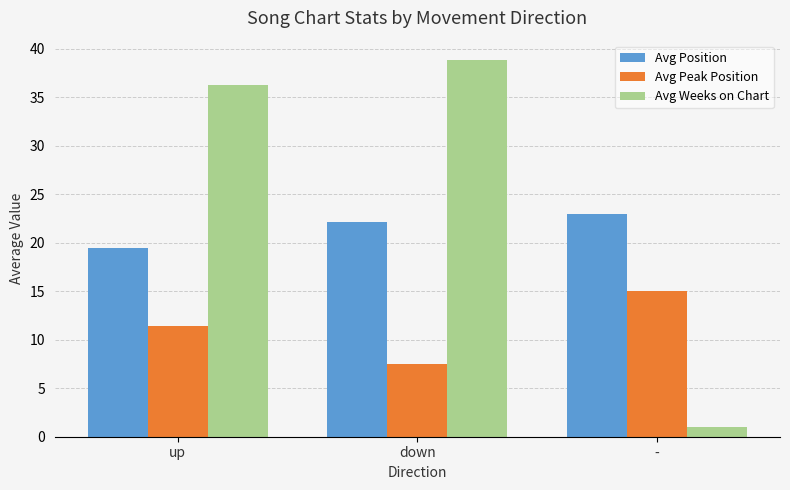

What is the sum of all Avg Position values?

64.7